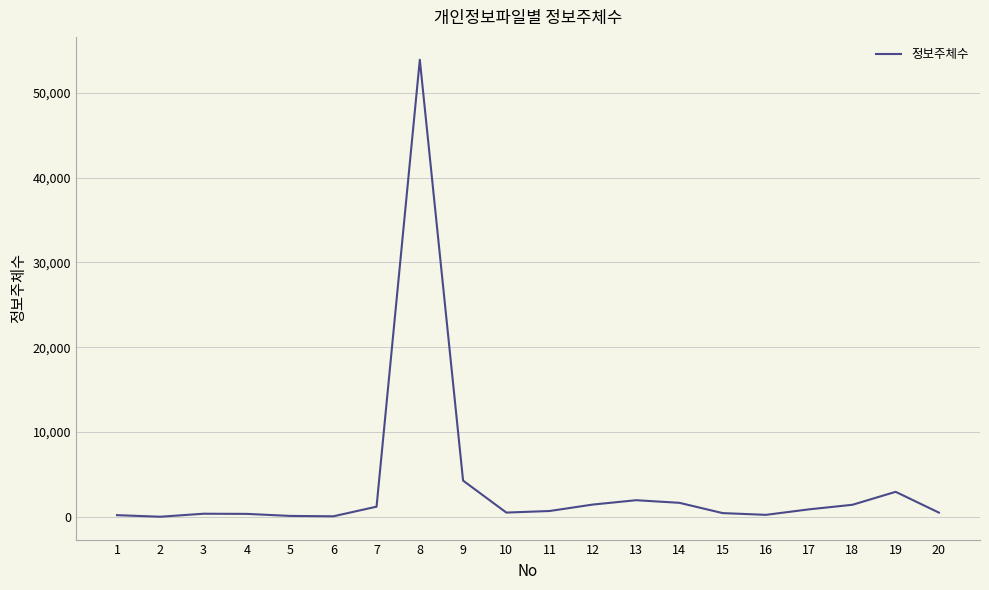

What is the difference between the maximum and second lowest values?

53848